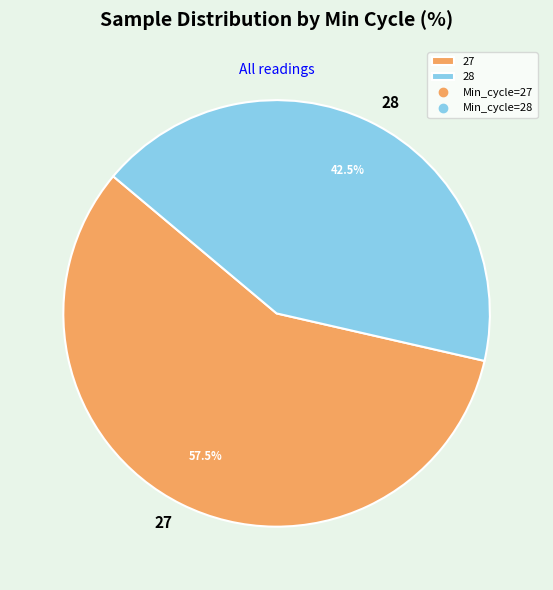

What is the ratio of the value at 28 to the value at 27?

0.7